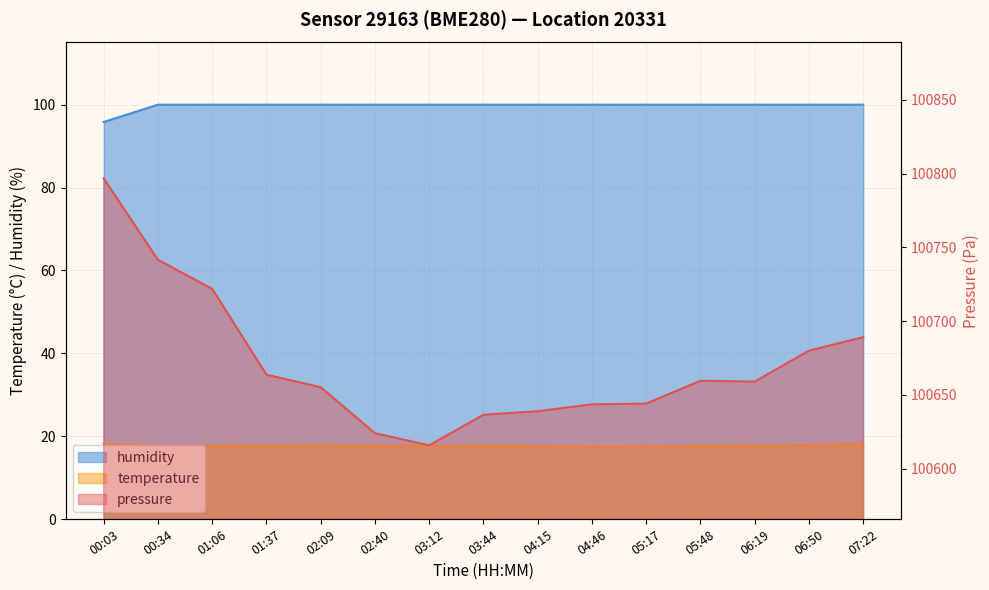

What is the sum of all humidity values?

1495.8